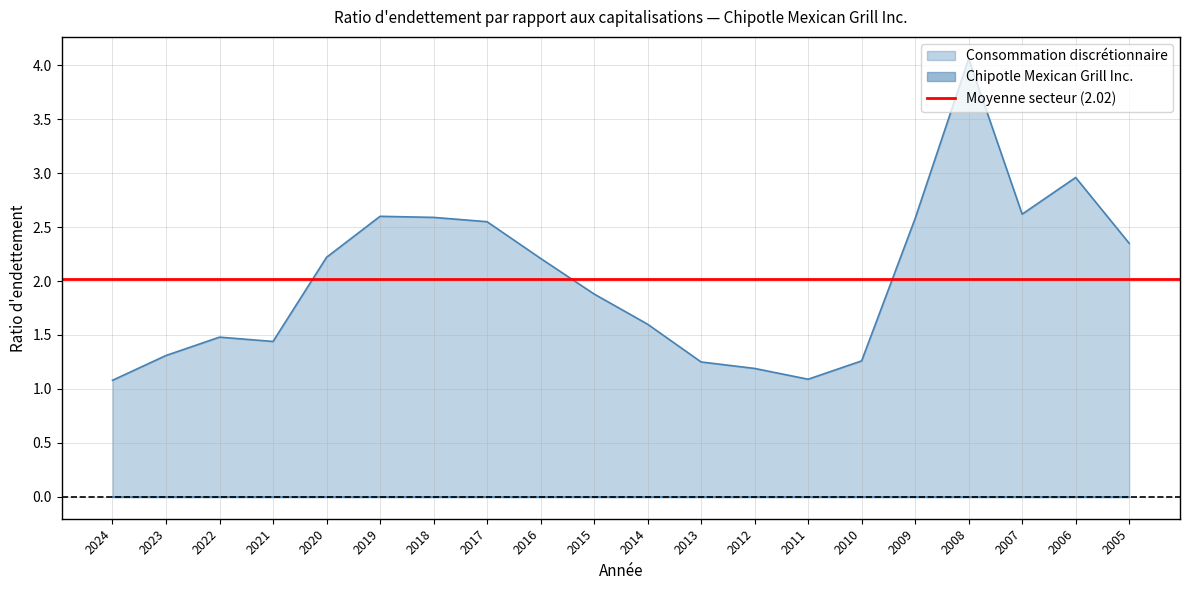

List the labels in order of value, smallest first.

2024, 2011, 2012, 2013, 2010, 2023, 2021, 2022, 2014, 2015, 2016, 2020, 2005, 2017, 2009, 2018, 2019, 2007, 2006, 2008